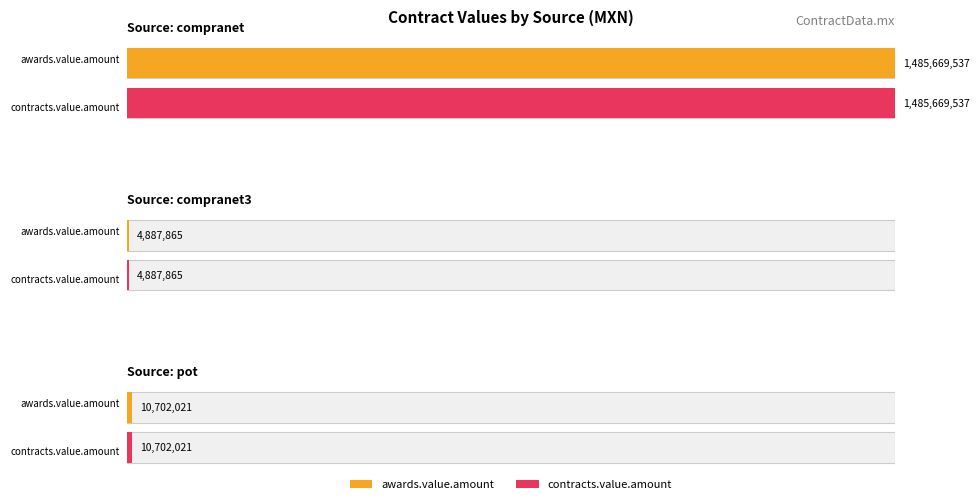

How many distinct data groups are displayed?

2